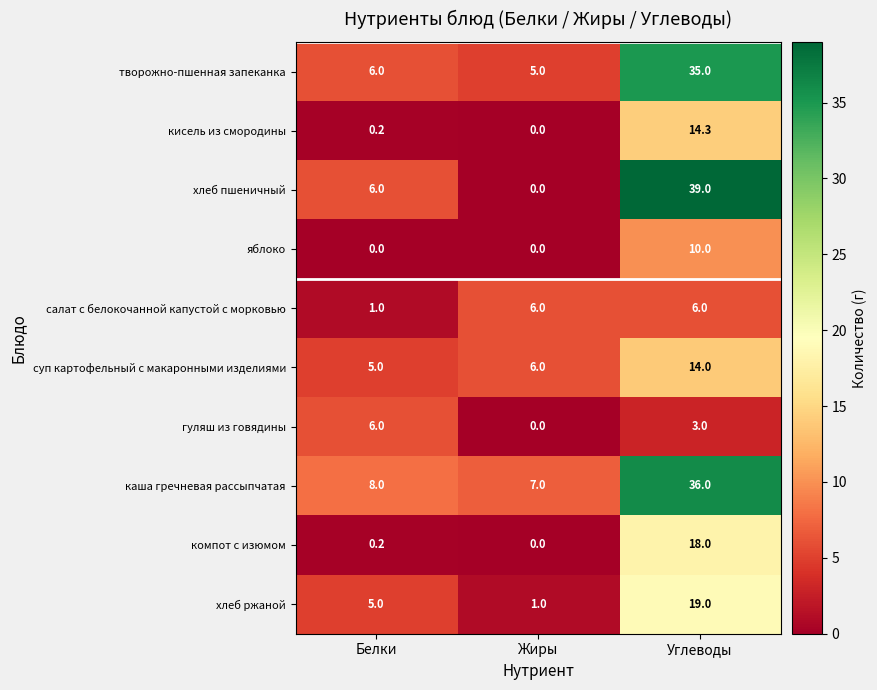

Reading left to right, transcribe all the data shown in this chart.

творожно-пшенная запеканка: 6.0	5.0	35.0
кисель из смородины: 0.2	0.0	14.3
хлеб пшеничный: 6.0	0.0	39.0
яблоко: 0.0	0.0	10.0
салат с белокочанной капустой с морковью: 1.0	6.0	6.0
суп картофельный с макаронными изделиями: 5.0	6.0	14.0
гуляш из говядины: 6.0	0.0	3.0
каша гречневая рассыпчатая: 8.0	7.0	36.0
компот с изюмом: 0.2	0.0	18.0
хлеб ржаной: 5.0	1.0	19.0